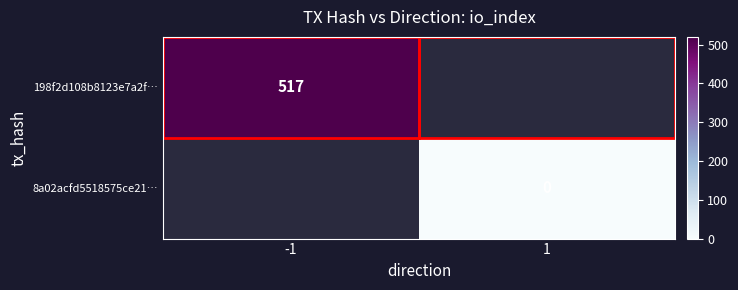

Is it true that 198f2d108b8123e7a2f… equals 280.6 at -1?

False